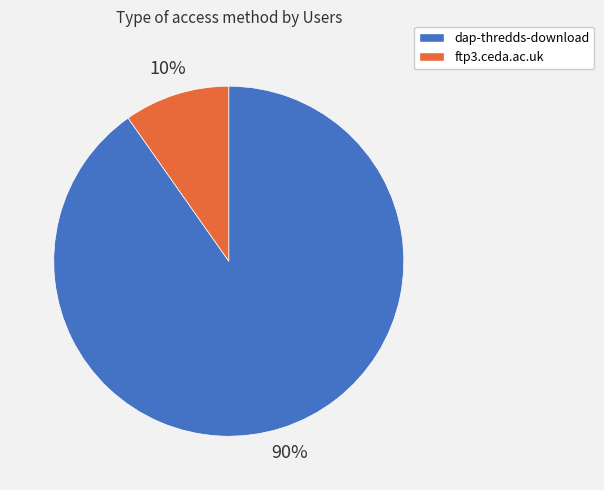

Which category has the biggest portion of the pie?

dap-thredds-download